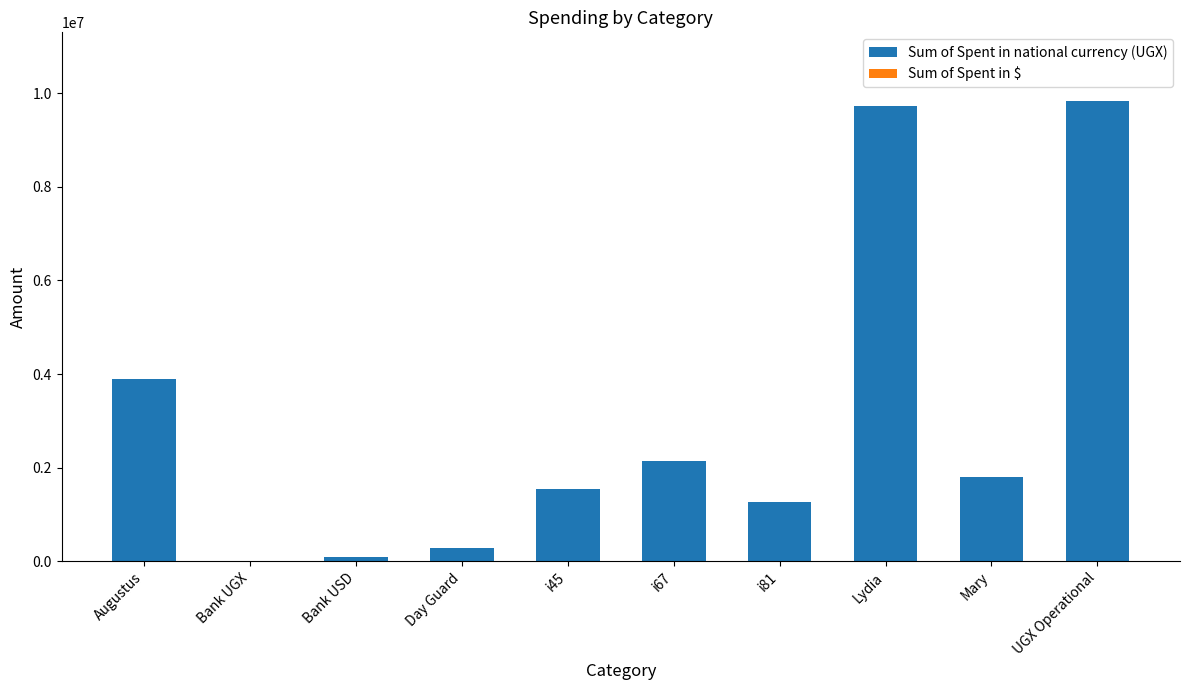

What is the sum of all Sum of Spent in national currency (UGX) values?

30561327.4